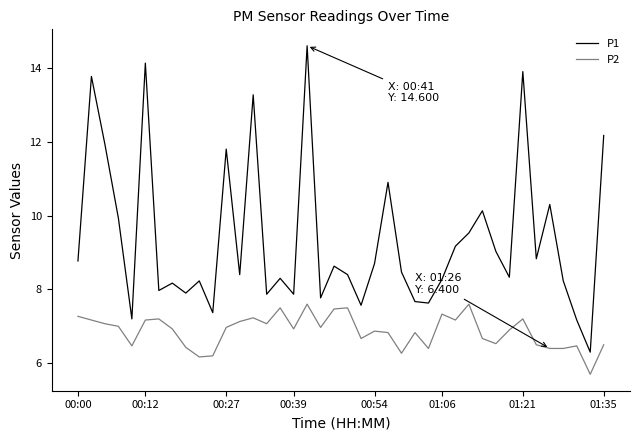

True or false: P2 has more than 2 points higher than both neighbors.

True